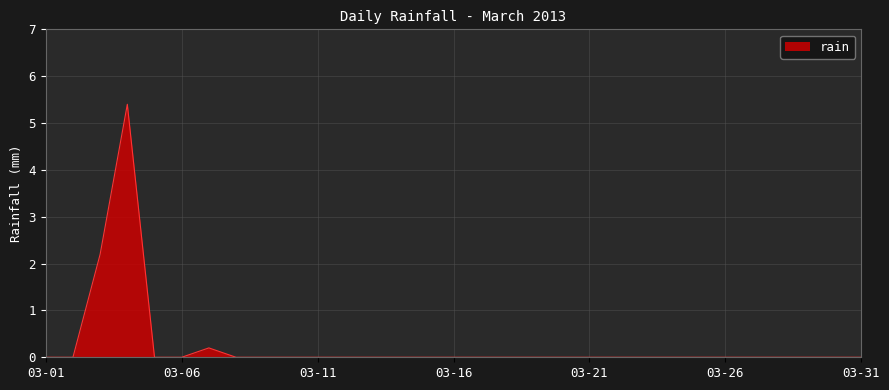

What is the difference between the maximum and minimum values?

5.4